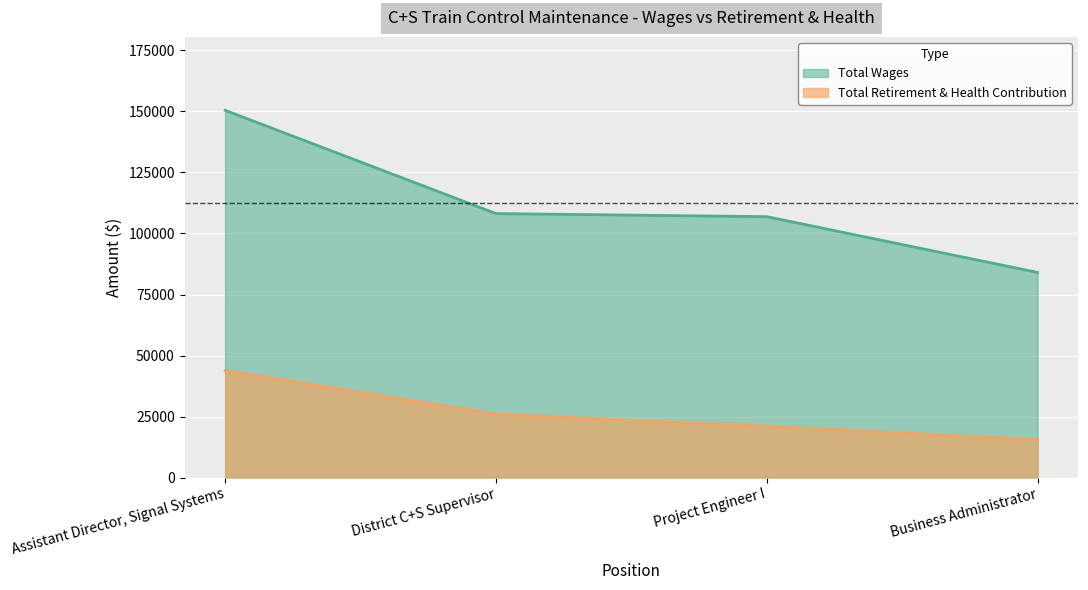

Reading right to left, extract all data points from this chart.

Total Wages: 84054	106901	108164	150474
Total Retirement & Health Contribution: 15458	21000	25934	43836